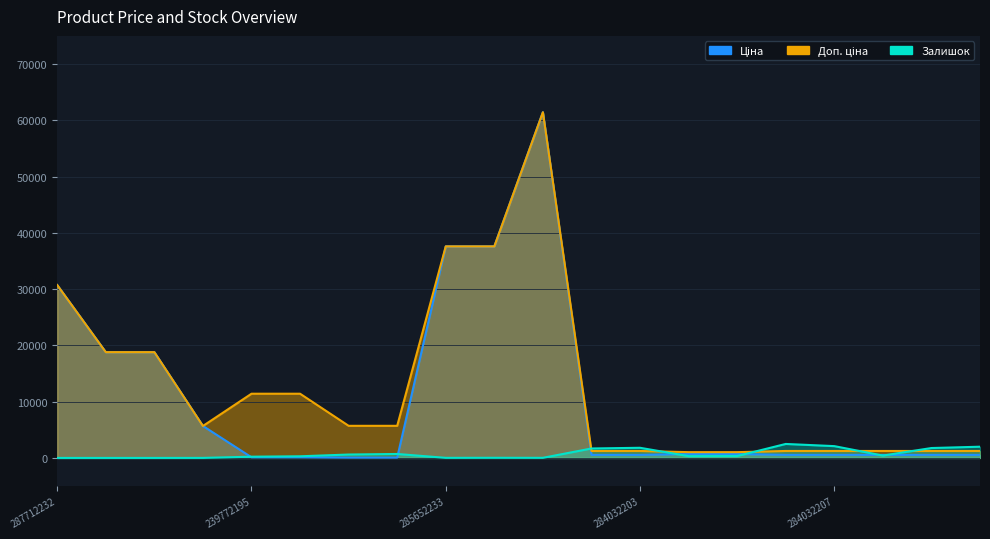

List the series in order of their peak value, lowest first.

Залишок, Ціна, Доп. ціна